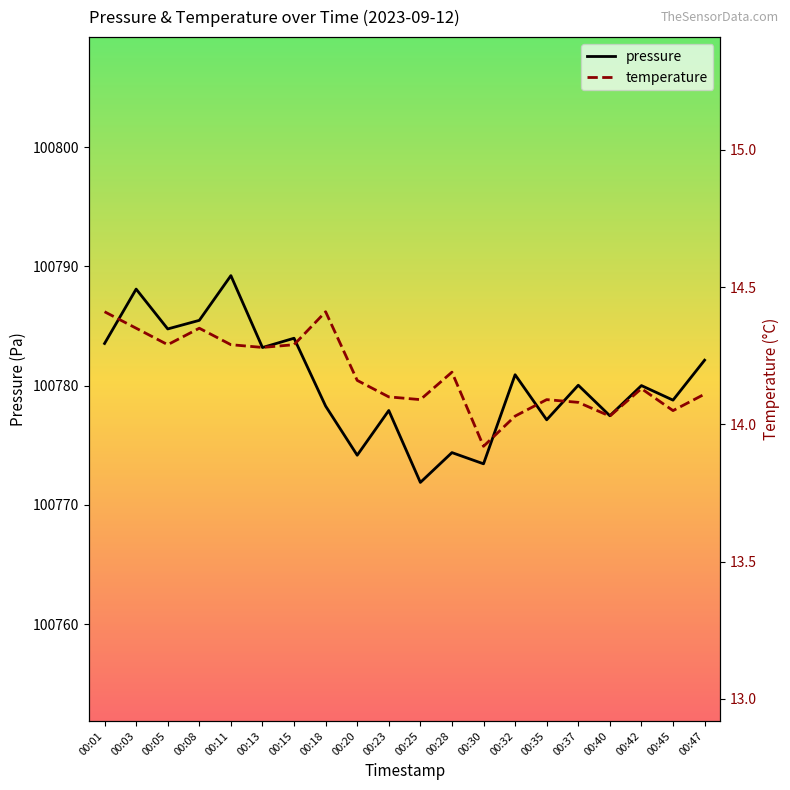

Reading left to right, what are all the values shown in this chart?

pressure: 100783.5	100788.1	100784.8	100785.5	100789.2	100783.2	100784.0	100778.3	100774.2	100777.9	100771.9	100774.4	100773.4	100780.9	100777.1	100780.0	100777.5	100780.0	100778.8	100782.1
temperature: 14.4	14.3	14.3	14.3	14.3	14.3	14.3	14.4	14.2	14.1	14.1	14.2	13.9	14.0	14.1	14.1	14.0	14.1	14.1	14.1